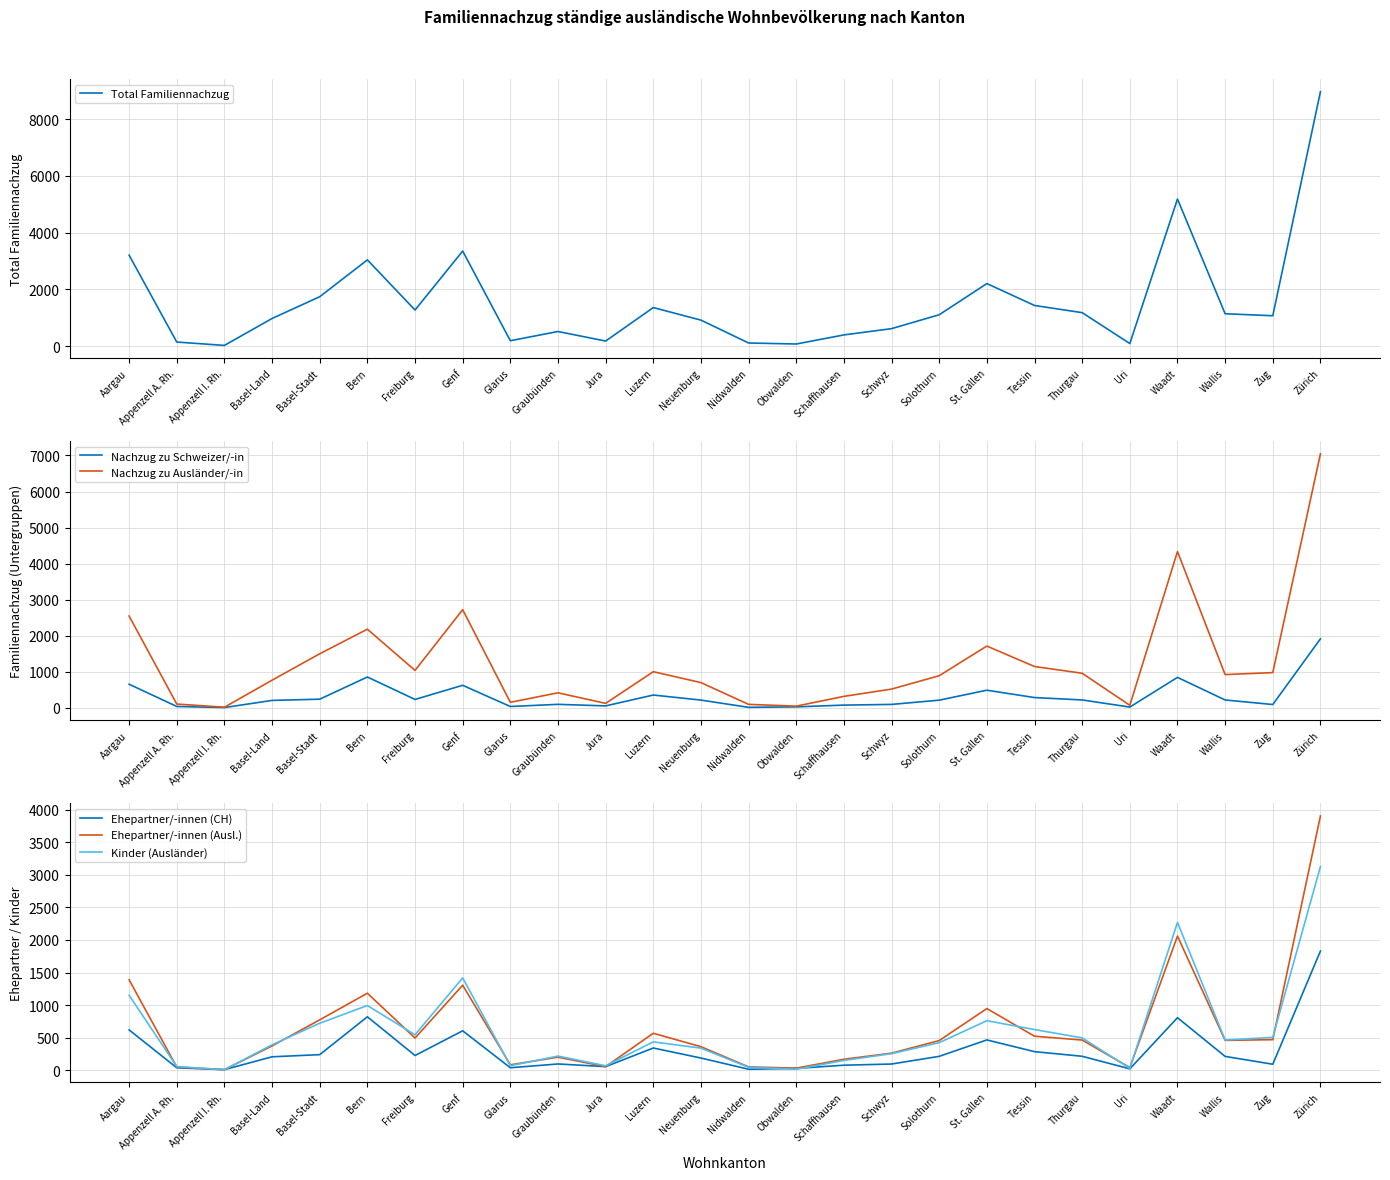

Reading right to left, extract all data points from this chart.

Total Familiennachzug: Zürich=8962	Zug=1073	Wallis=1144	Waadt=5183	Uri=95	Thurgau=1182	Tessin=1435	St. Gallen=2206	Solothurn=1108	Schwyz=619	Schaffhausen=398	Obwalden=78	Nidwalden=114	Neuenburg=919	Luzern=1361	Jura=182	Graubünden=518	Glarus=194	Genf=3351	Freiburg=1275	Bern=3040	Basel-Stadt=1743	Basel-Land=977	Appenzell I. Rh.=29	Appenzell A. Rh.=147	Aargau=3205
Nachzug zu Schweizer/-in: Zürich=1916	Zug=94	Wallis=220	Waadt=847	Uri=23	Thurgau=221	Tessin=287	St. Gallen=491	Solothurn=215	Schwyz=97	Schaffhausen=78	Obwalden=29	Nidwalden=16	Neuenburg=217	Luzern=357	Jura=56	Graubünden=99	Glarus=39	Genf=627	Freiburg=235	Bern=857	Basel-Stadt=242	Basel-Land=208	Appenzell I. Rh.=10	Appenzell A. Rh.=40	Aargau=657
Nachzug zu Ausländer/-in: Zürich=7046	Zug=979	Wallis=924	Waadt=4336	Uri=72	Thurgau=961	Tessin=1148	St. Gallen=1715	Solothurn=893	Schwyz=522	Schaffhausen=320	Obwalden=49	Nidwalden=98	Neuenburg=702	Luzern=1004	Jura=126	Graubünden=419	Glarus=155	Genf=2724	Freiburg=1040	Bern=2183	Basel-Stadt=1501	Basel-Land=769	Appenzell I. Rh.=19	Appenzell A. Rh.=107	Aargau=2548
Ehepartner/-innen (CH): Zürich=1830	Zug=93	Wallis=213	Waadt=807	Uri=22	Thurgau=215	Tessin=286	St. Gallen=466	Solothurn=214	Schwyz=96	Schaffhausen=78	Obwalden=29	Nidwalden=16	Neuenburg=188	Luzern=342	Jura=56	Graubünden=97	Glarus=39	Genf=606	Freiburg=227	Bern=821	Basel-Stadt=240	Basel-Land=207	Appenzell I. Rh.=10	Appenzell A. Rh.=38	Aargau=620
Ehepartner/-innen (Ausl.): Zürich=3903	Zug=470	Wallis=459	Waadt=2060	Uri=42	Thurgau=464	Tessin=523	St. Gallen=947	Solothurn=456	Schwyz=263	Schaffhausen=169	Obwalden=33	Nidwalden=52	Neuenburg=362	Luzern=568	Jura=56	Graubünden=201	Glarus=84	Genf=1306	Freiburg=495	Bern=1183	Basel-Stadt=774	Basel-Land=374	Appenzell I. Rh.=10	Appenzell A. Rh.=50	Aargau=1389
Kinder (Ausländer): Zürich=3127	Zug=505	Wallis=465	Waadt=2269	Uri=30	Thurgau=497	Tessin=625	St. Gallen=761	Solothurn=424	Schwyz=255	Schaffhausen=151	Obwalden=16	Nidwalden=46	Neuenburg=340	Luzern=436	Jura=69	Graubünden=218	Glarus=70	Genf=1418	Freiburg=545	Bern=994	Basel-Stadt=722	Basel-Land=391	Appenzell I. Rh.=9	Appenzell A. Rh.=57	Aargau=1151